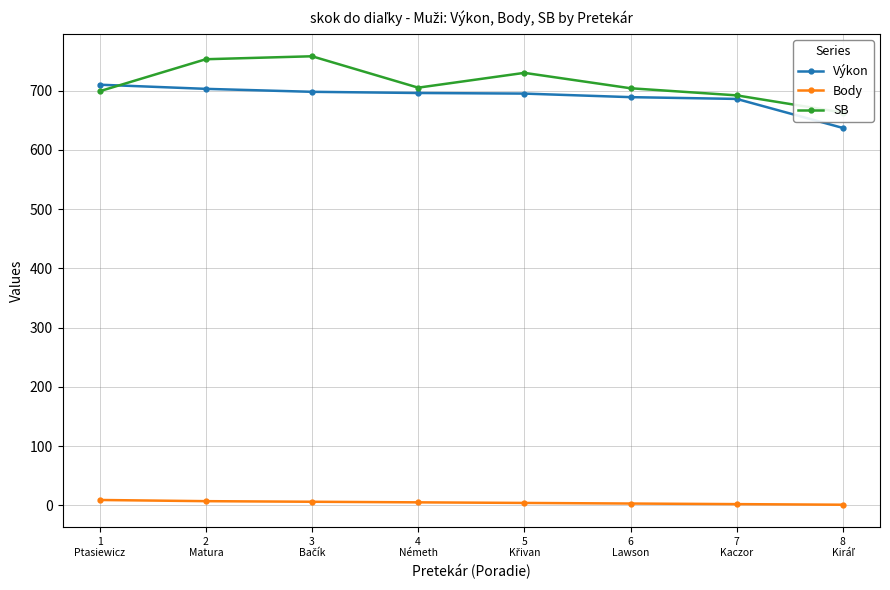

The SB series shows 253 at 7
Kaczor. True or false?

False